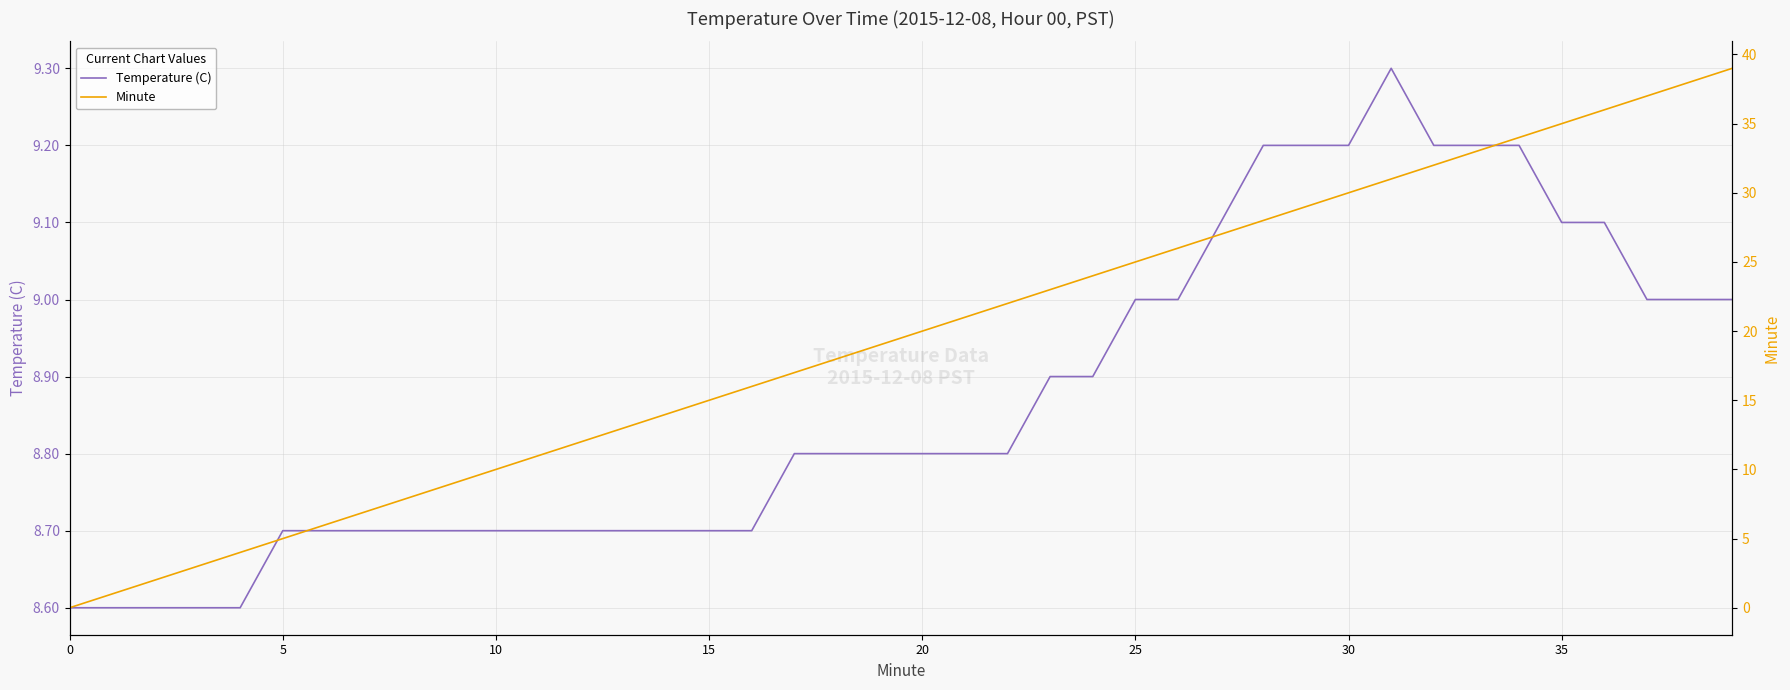

Between 27 and 39, which is larger?

27